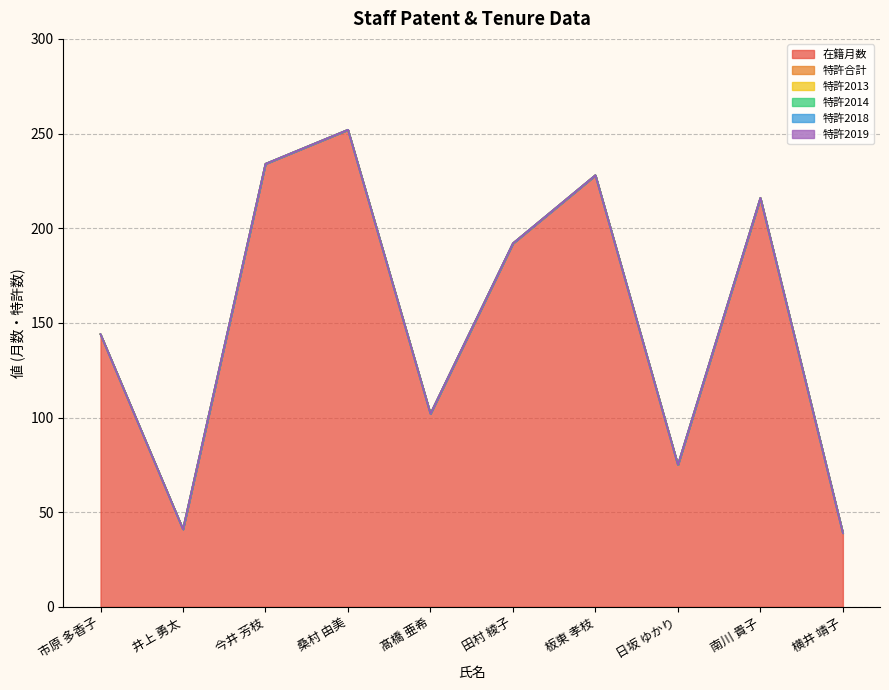

True or false: 特許合計 and 特許2013 intersect in this chart.

False